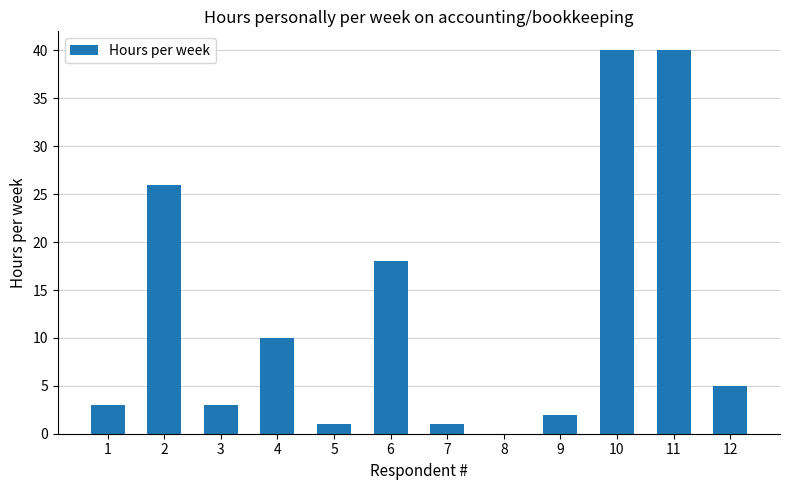

Approximately how many times larger is the value at 9 compared to 3?

0.7